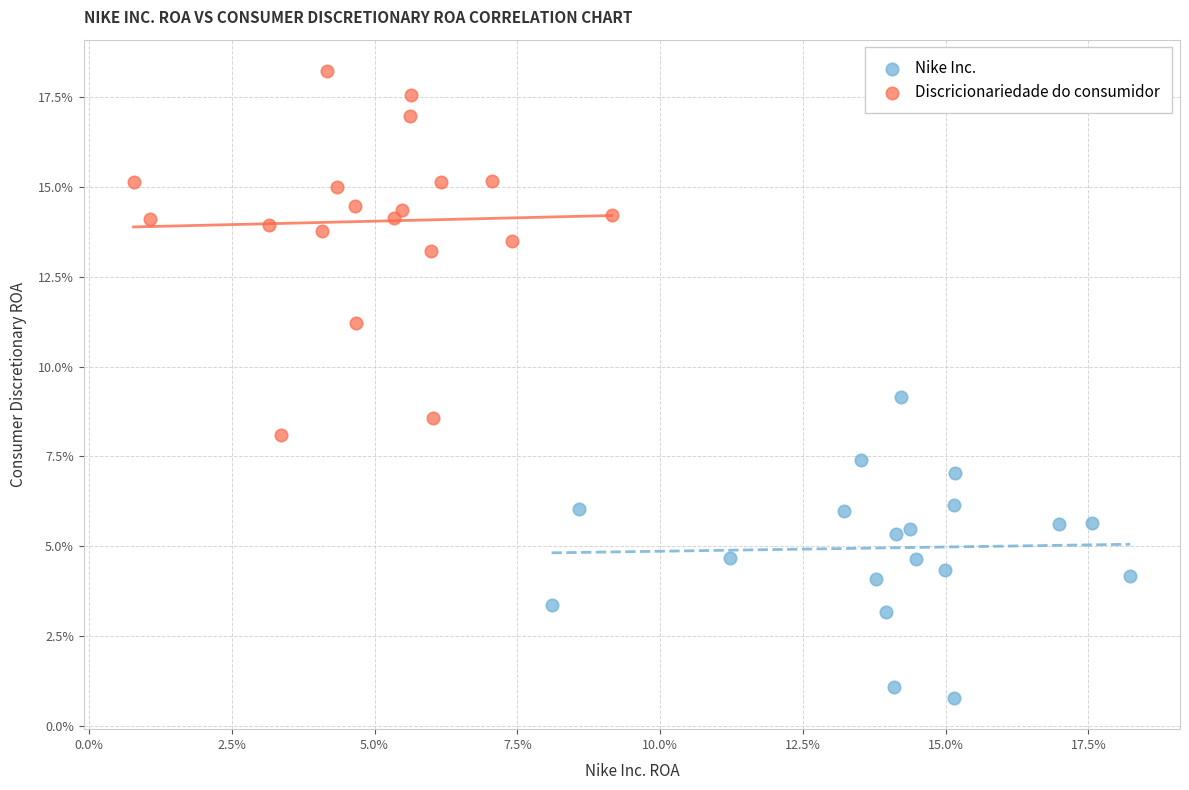

Which series has the largest Y range (max minus min)?

Discricionariedade do consumidor